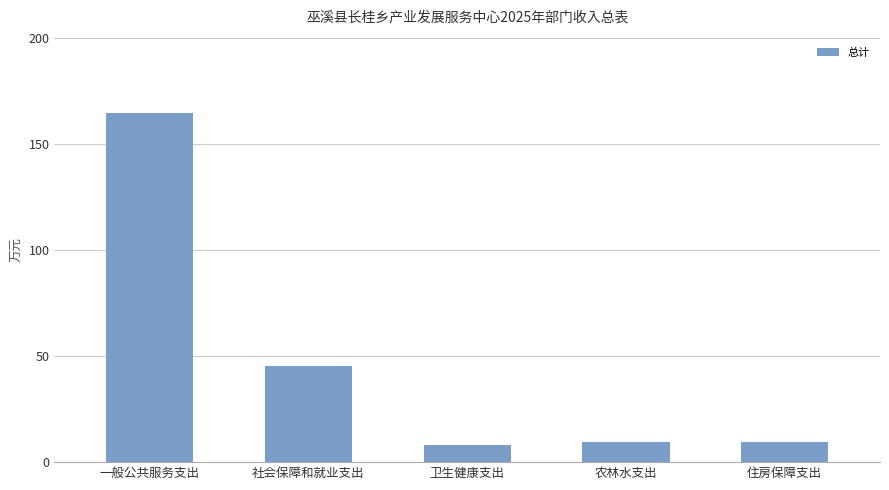

What value does the data have at 社会保障和就业支出?

45.4